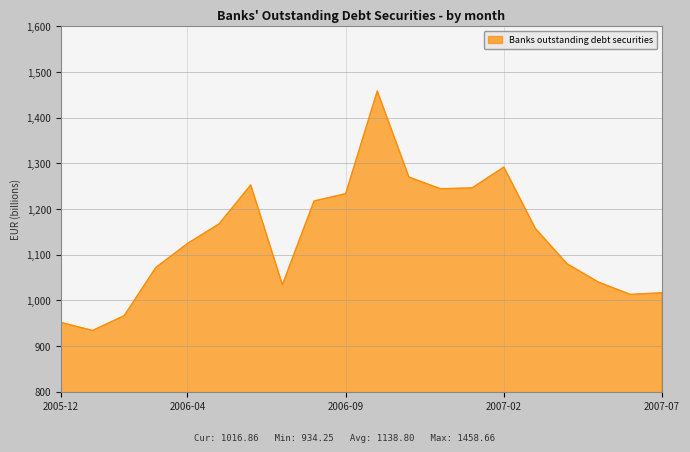

What is the difference between the maximum and minimum values?

524.4